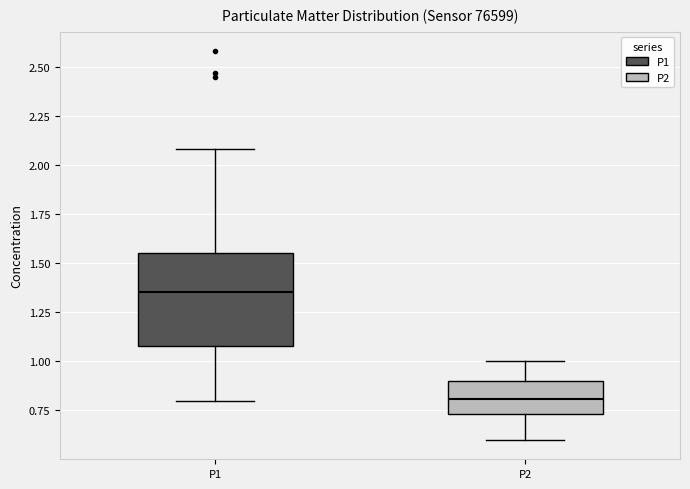

Which box's median line is the lowest?

P2